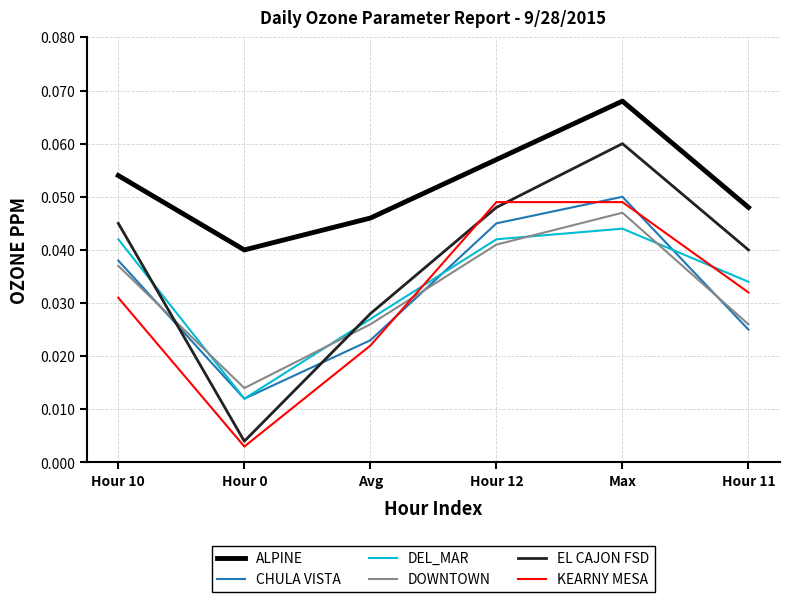

At how many categories does at least one series exceed 0?

6